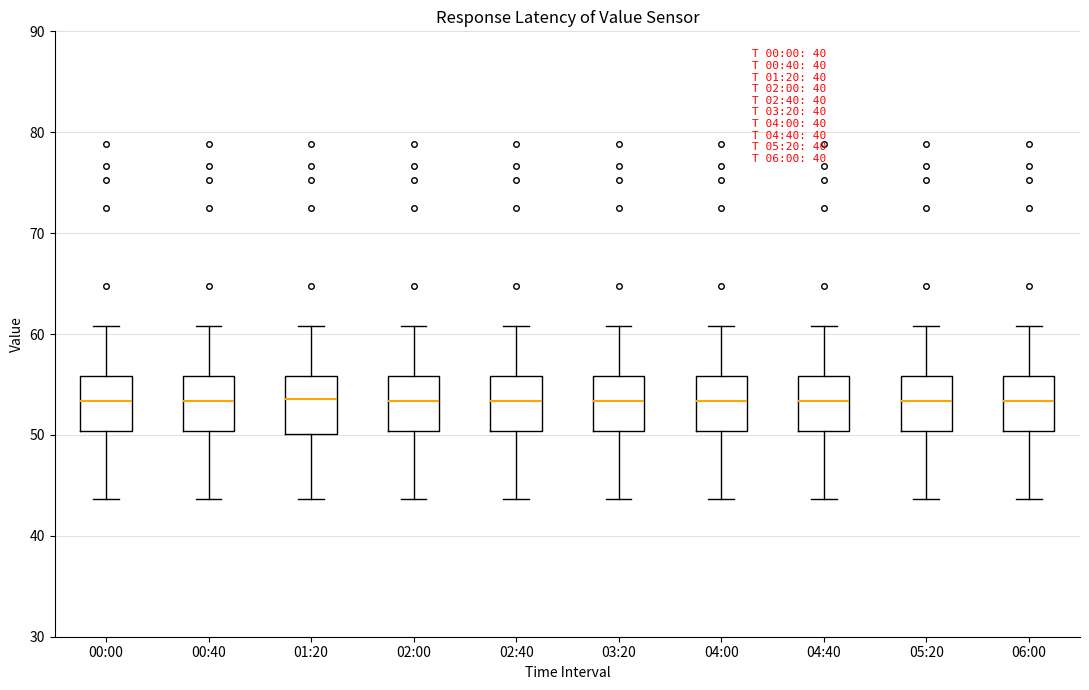

Reading left to right, read every box against the y-axis: the position of its median line, the range the box covers, and the ends of its whiskers. The values are not printed on the chart, so give them approximately, as read against the axis.

00:00: median 53, box 50 to 56, whiskers 44 to 61
00:40: median 53, box 50 to 56, whiskers 44 to 61
01:20: median 54, box 50 to 56, whiskers 44 to 61
02:00: median 53, box 50 to 56, whiskers 44 to 61
02:40: median 53, box 50 to 56, whiskers 44 to 61
03:20: median 53, box 50 to 56, whiskers 44 to 61
04:00: median 53, box 50 to 56, whiskers 44 to 61
04:40: median 53, box 50 to 56, whiskers 44 to 61
05:20: median 53, box 50 to 56, whiskers 44 to 61
06:00: median 53, box 50 to 56, whiskers 44 to 61